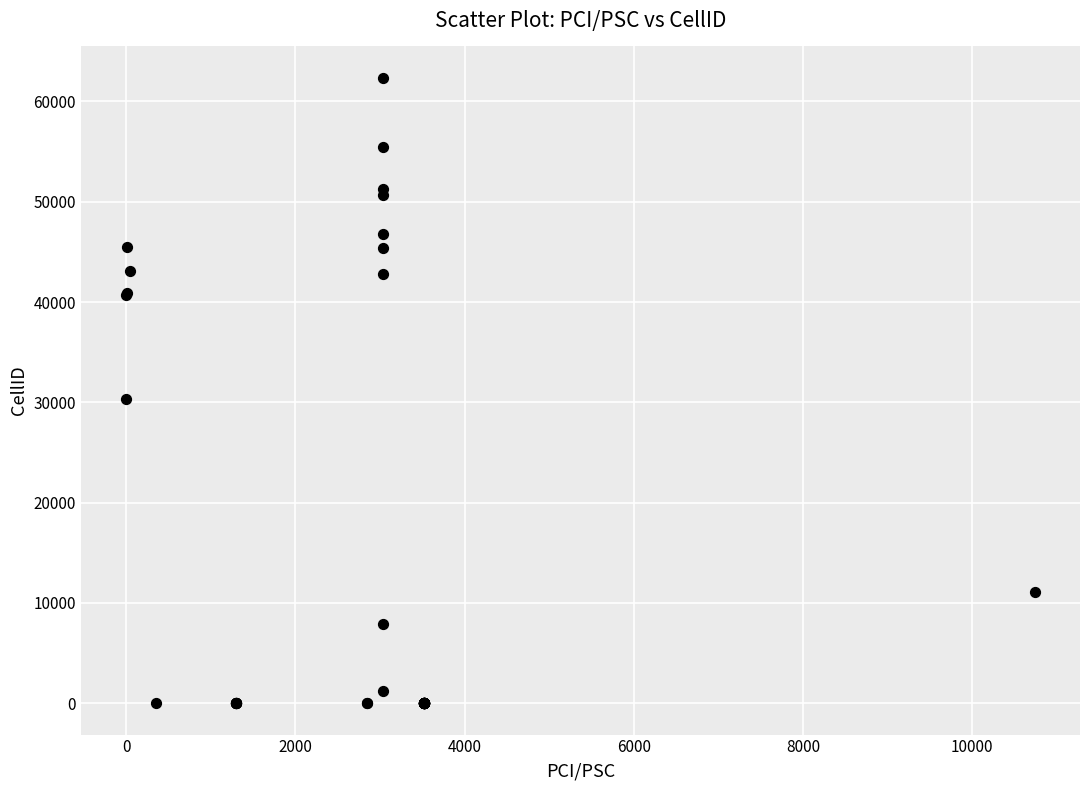

What Y value in the scatter plot is closest to 31181?

30380